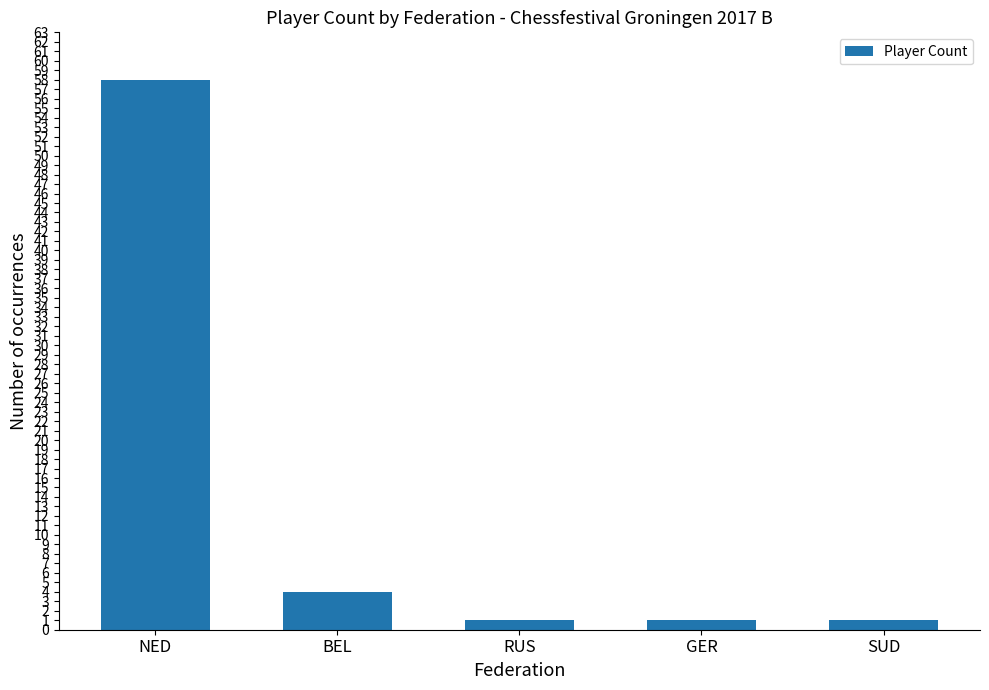

The chart shows a value of 1 at SUD. True or false?

True